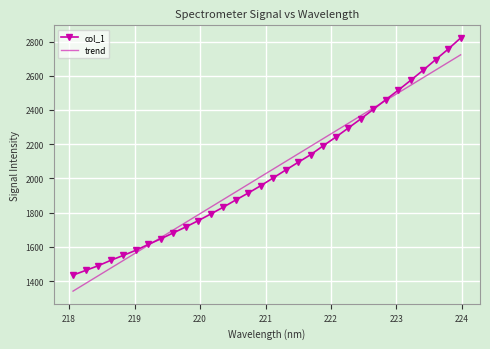

Rank the series by their maximum value, from highest to lowest.

col_1, trend